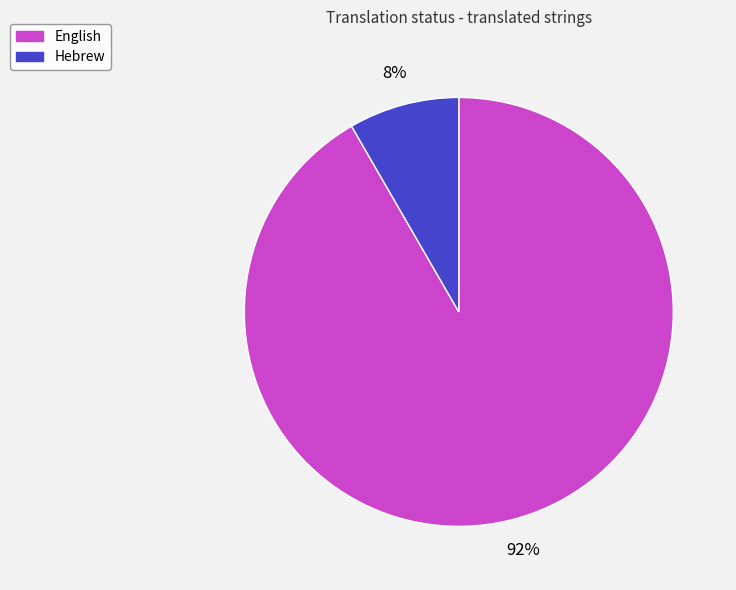

How many segments does this pie chart have?

2